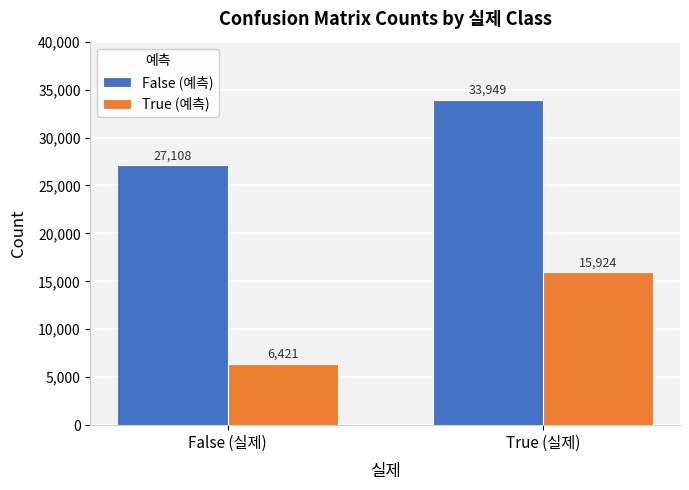

How many groups of bars are there?

2